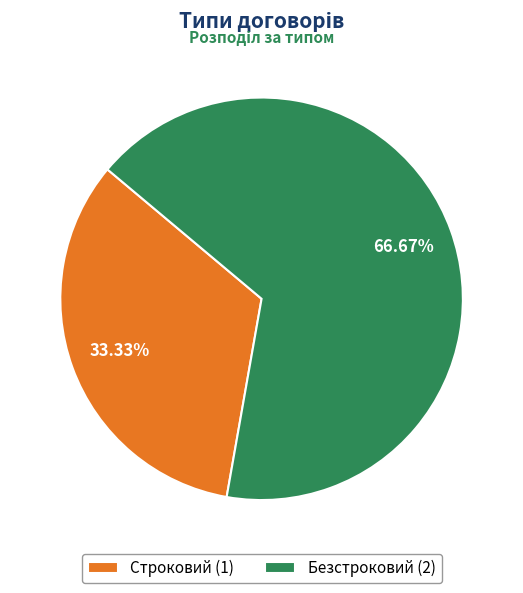

Rank the categories by value from lowest to highest.

Строковий, Безстроковий